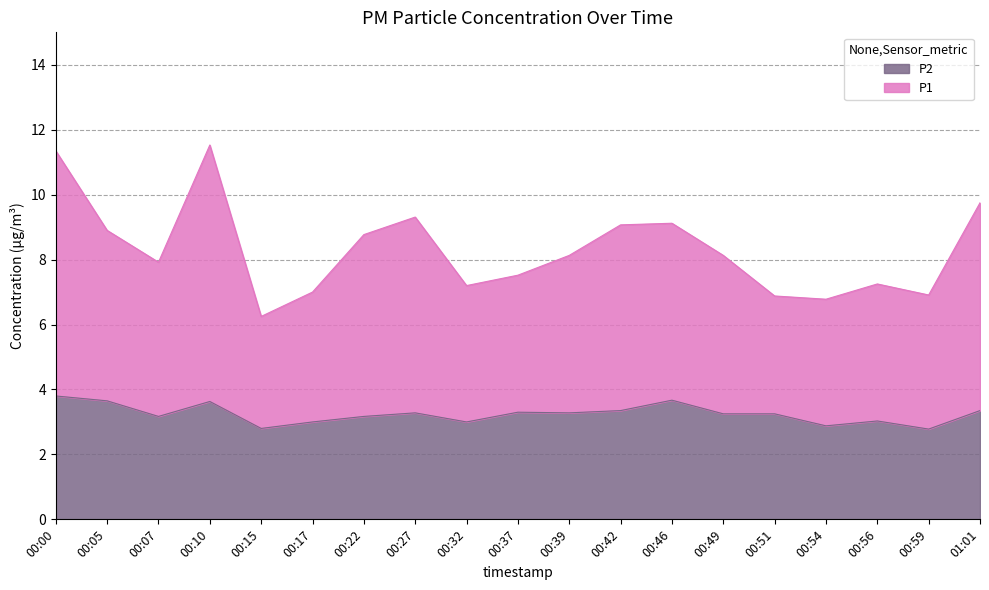

What is the difference between the highest and lowest values at 00:15?

3.5